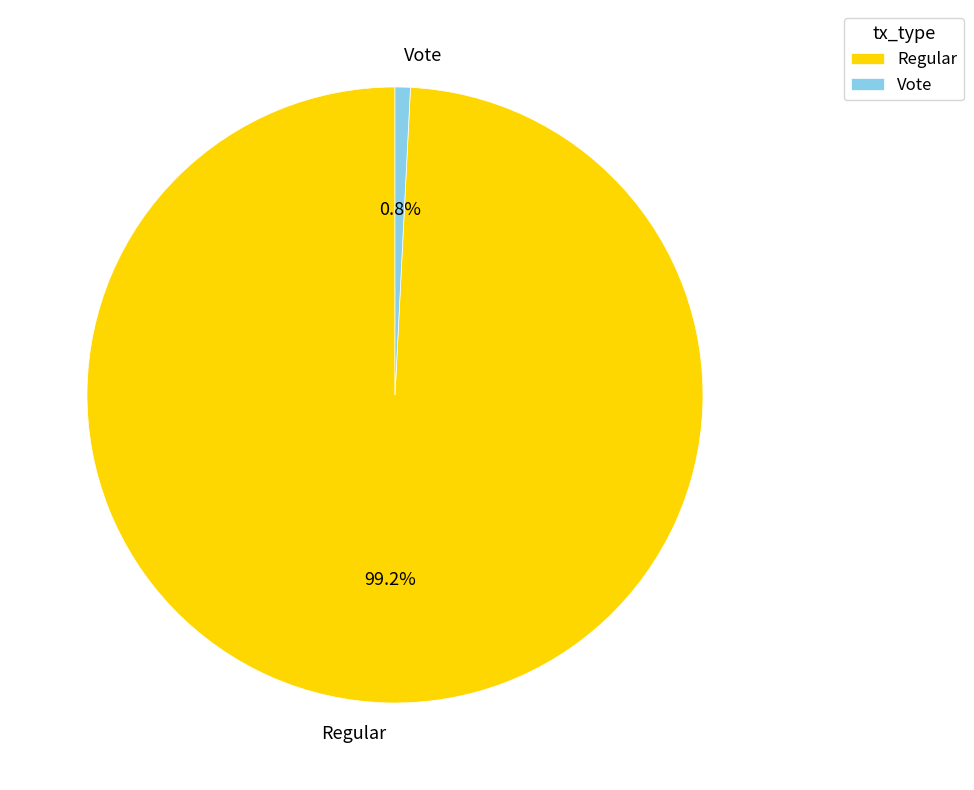

How many segments does this pie chart have?

2